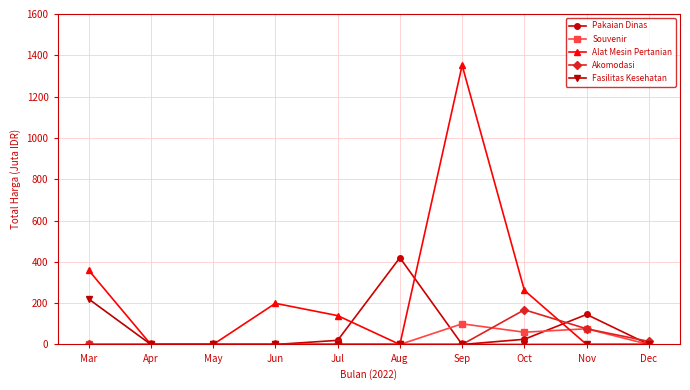

Where is the first local maximum for Alat Mesin Pertanian?

Jun